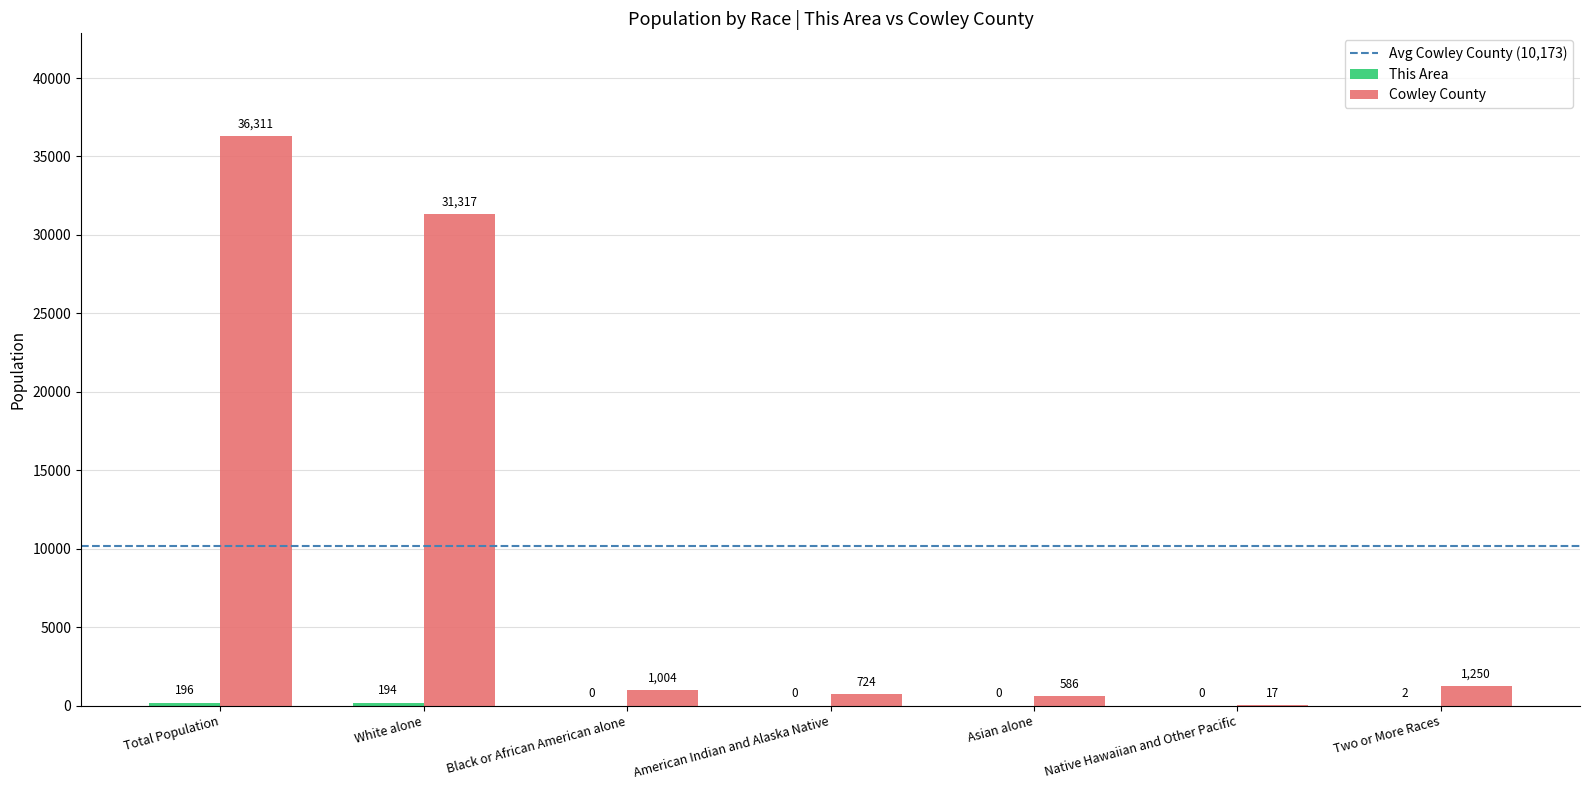

Between Asian alone and Two or More Races, which series saw the biggest shift?

Cowley County